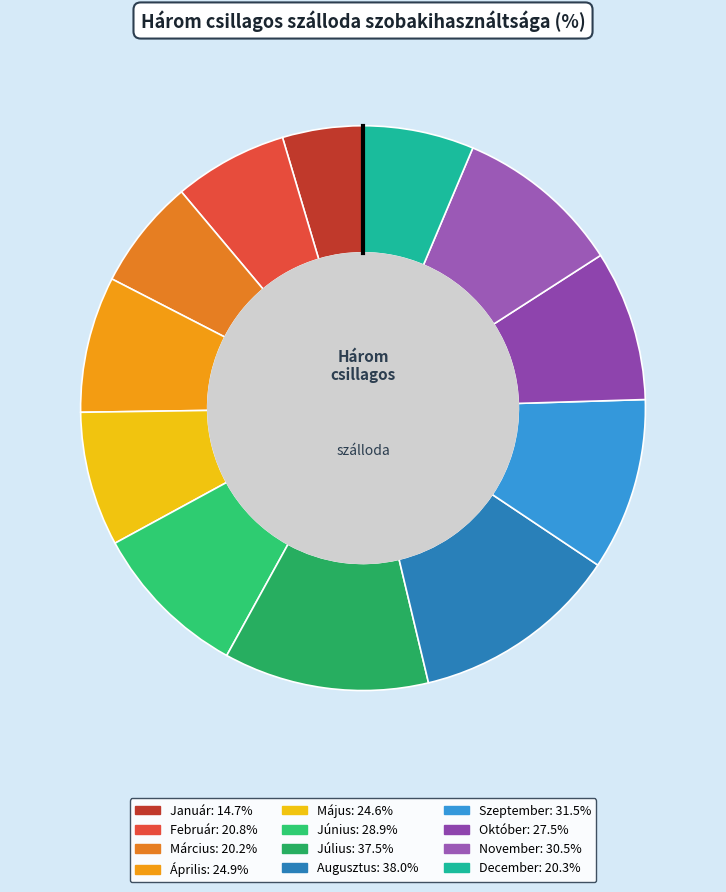

True or false: Augusztus accounts for 12% of the total.

True